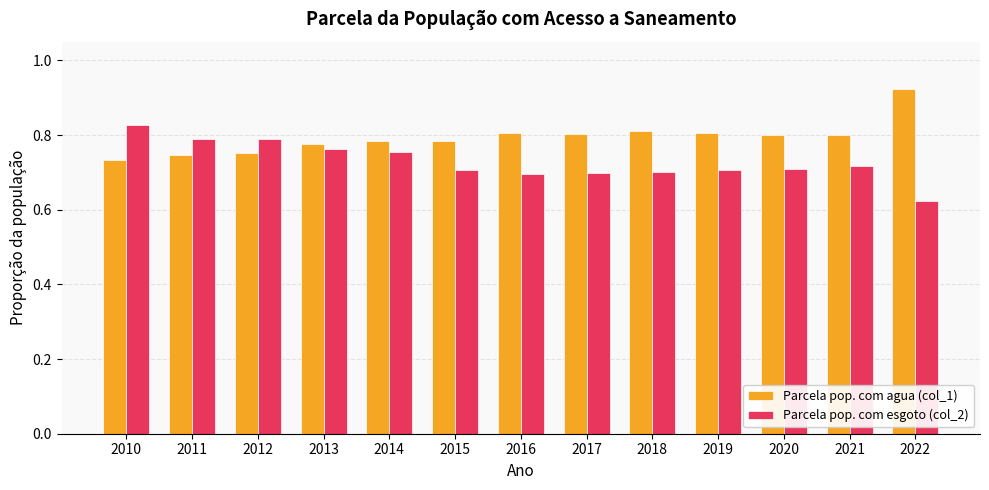

Is the value of Parcela pop. com esgoto (col_2) at 2021 greater than the value of Parcela pop. com agua (col_1) at 2015?

No